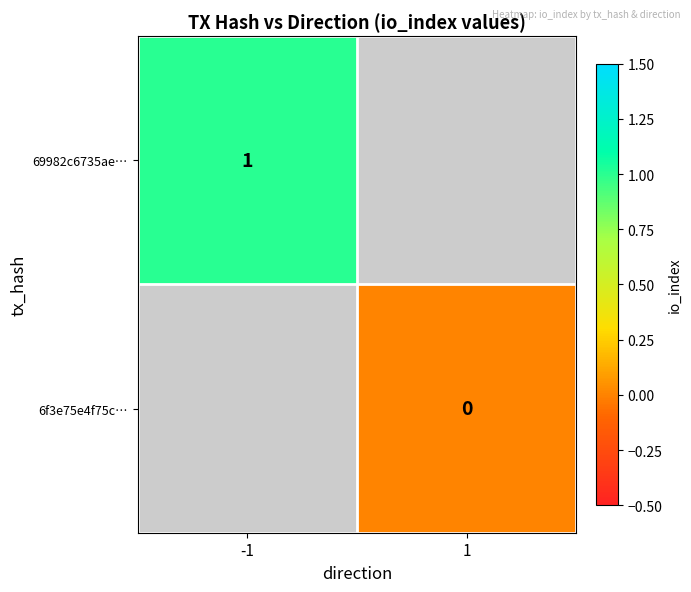

At which category does the chart reach its peak across all series?

-1